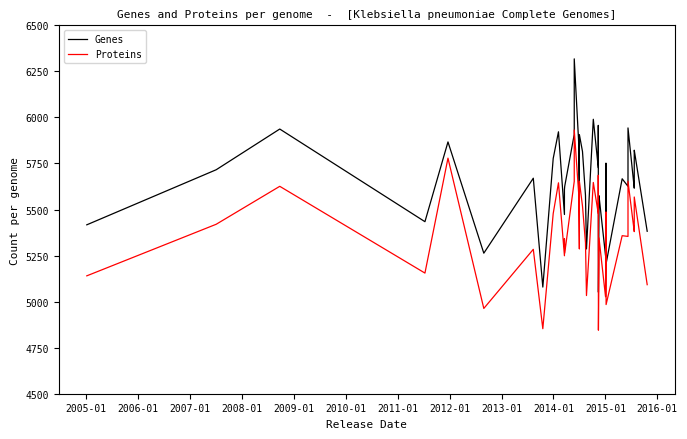

What is the value of the Genes point at the 36th from the left?

5616